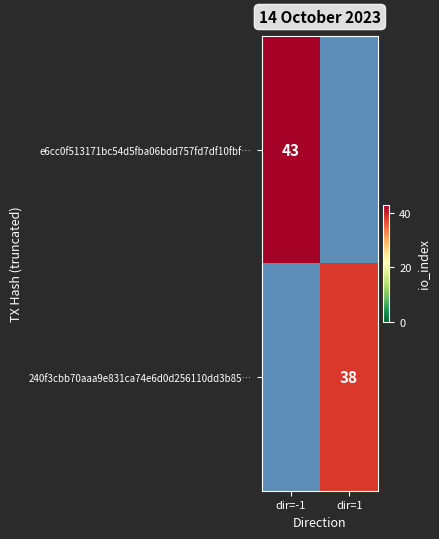

How many categories are shown in the chart?

2